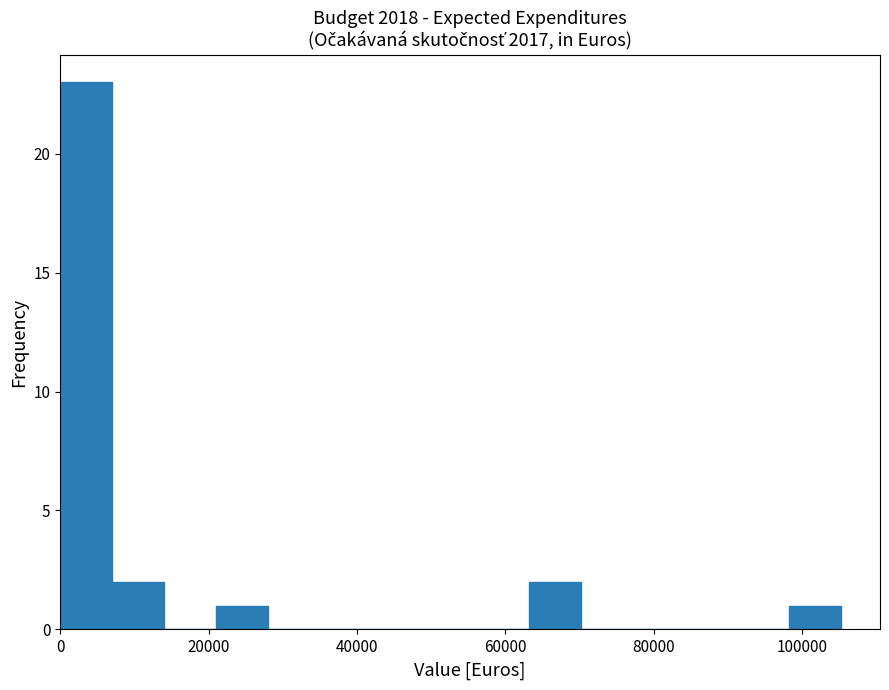

Around what value on the x-axis is the tallest bar? Give the approximate position of its centre, as read against the axis.

4000